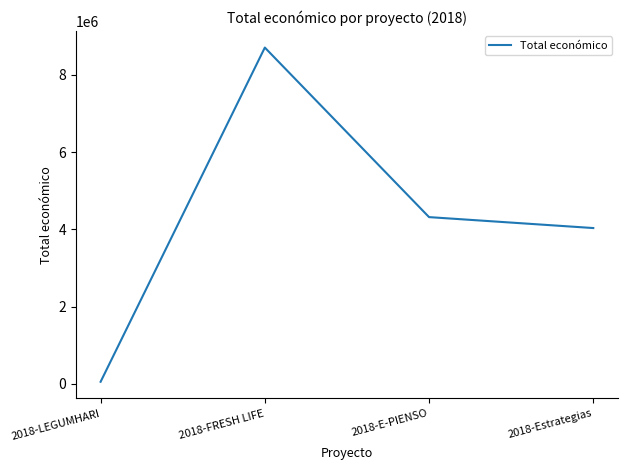

Reading left to right, list all the values displayed in this chart.

2018-LEGUMHARI=57500	2018-FRESH LIFE=8701686	2018-E-PIENSO=4316373	2018-Estrategias=4033442